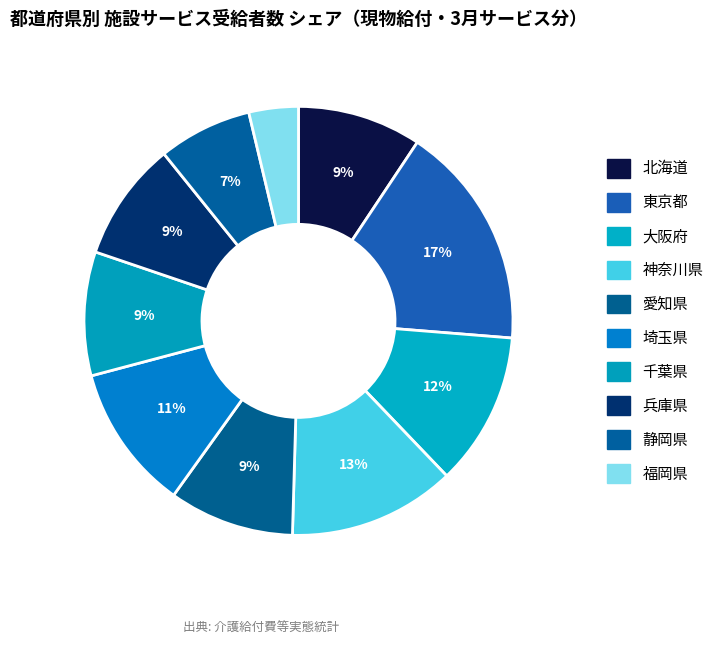

Count the number of slices in the pie.

10